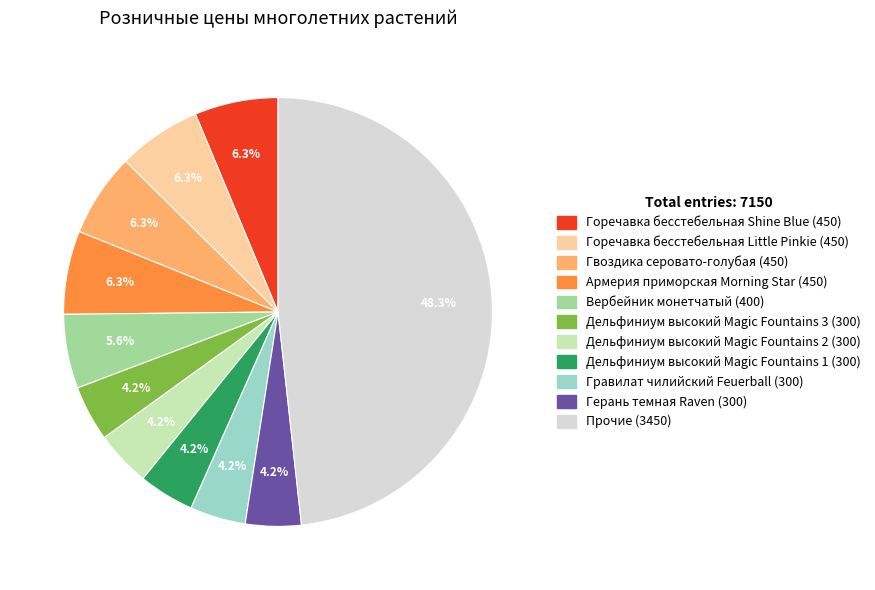

How many slices are in this pie chart?

11